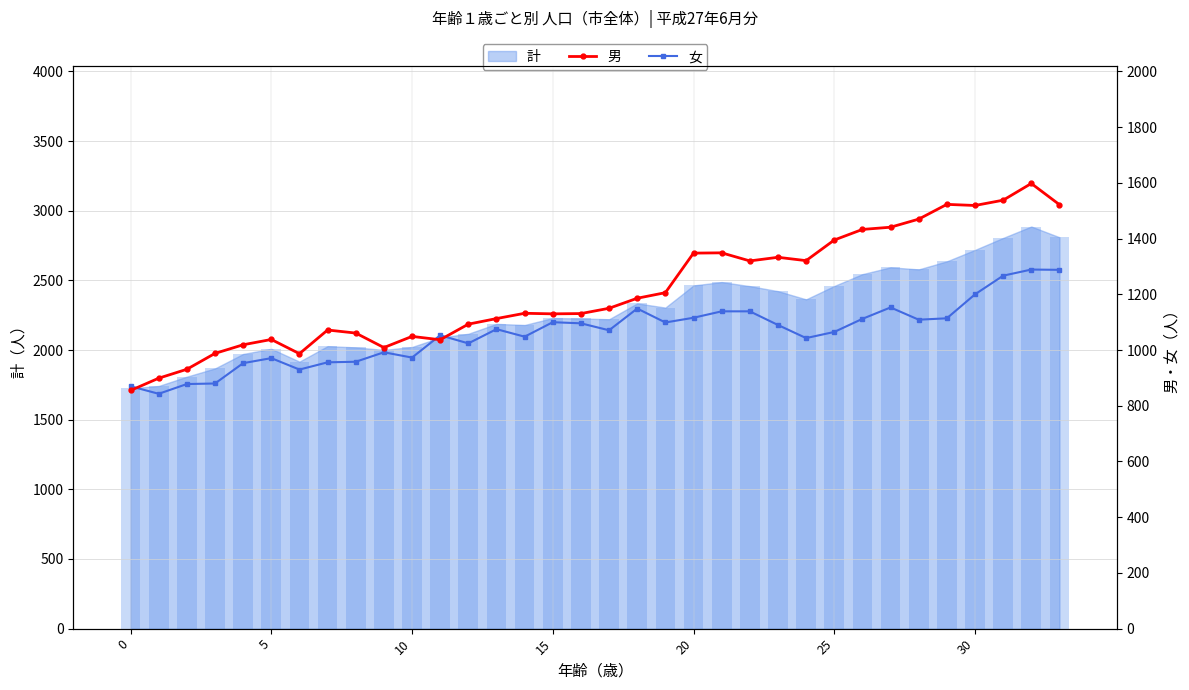

Which category has the highest value in the 男 series?

32